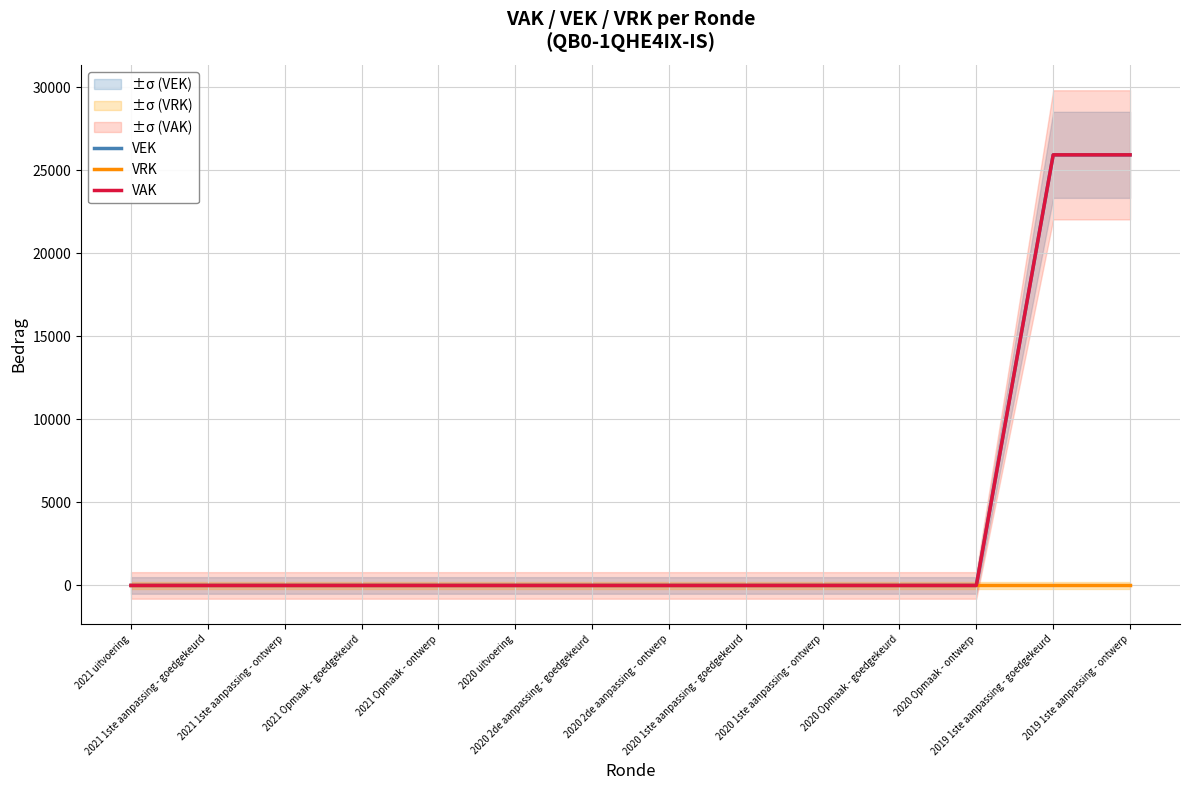

At how many categories does at least one series exceed 15235?

2